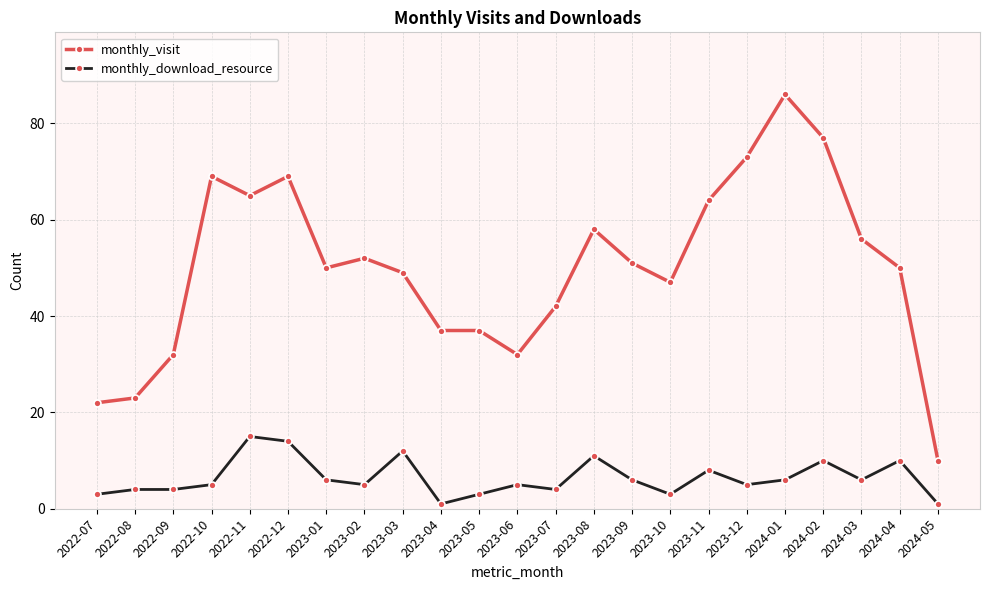

How many distinct data groups are displayed?

2